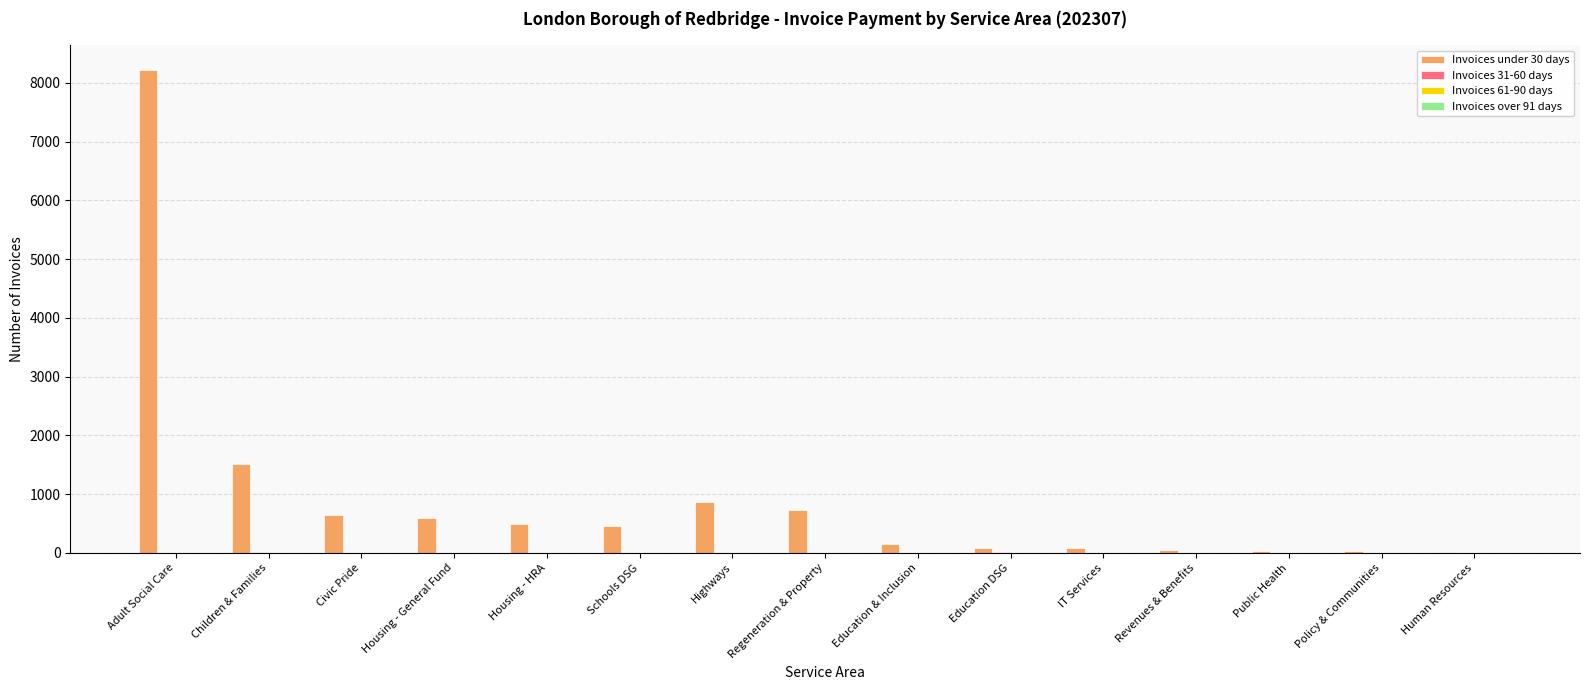

Which series has the largest total across all categories?

Invoices under 30 days